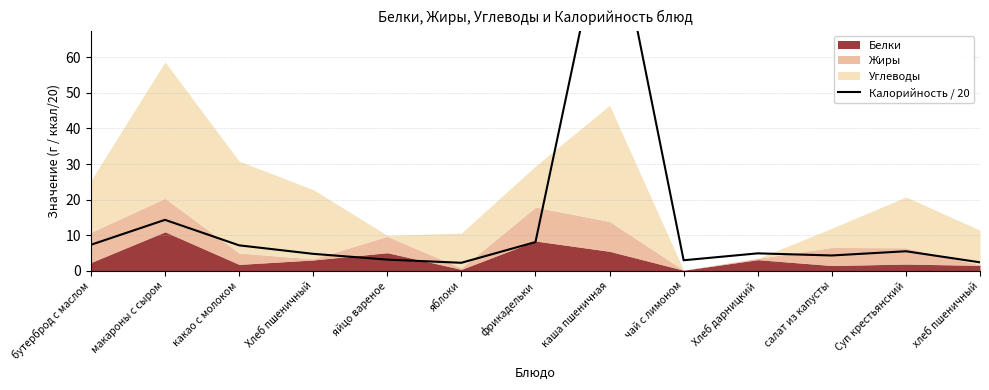

How many lines are shown in the chart?

1